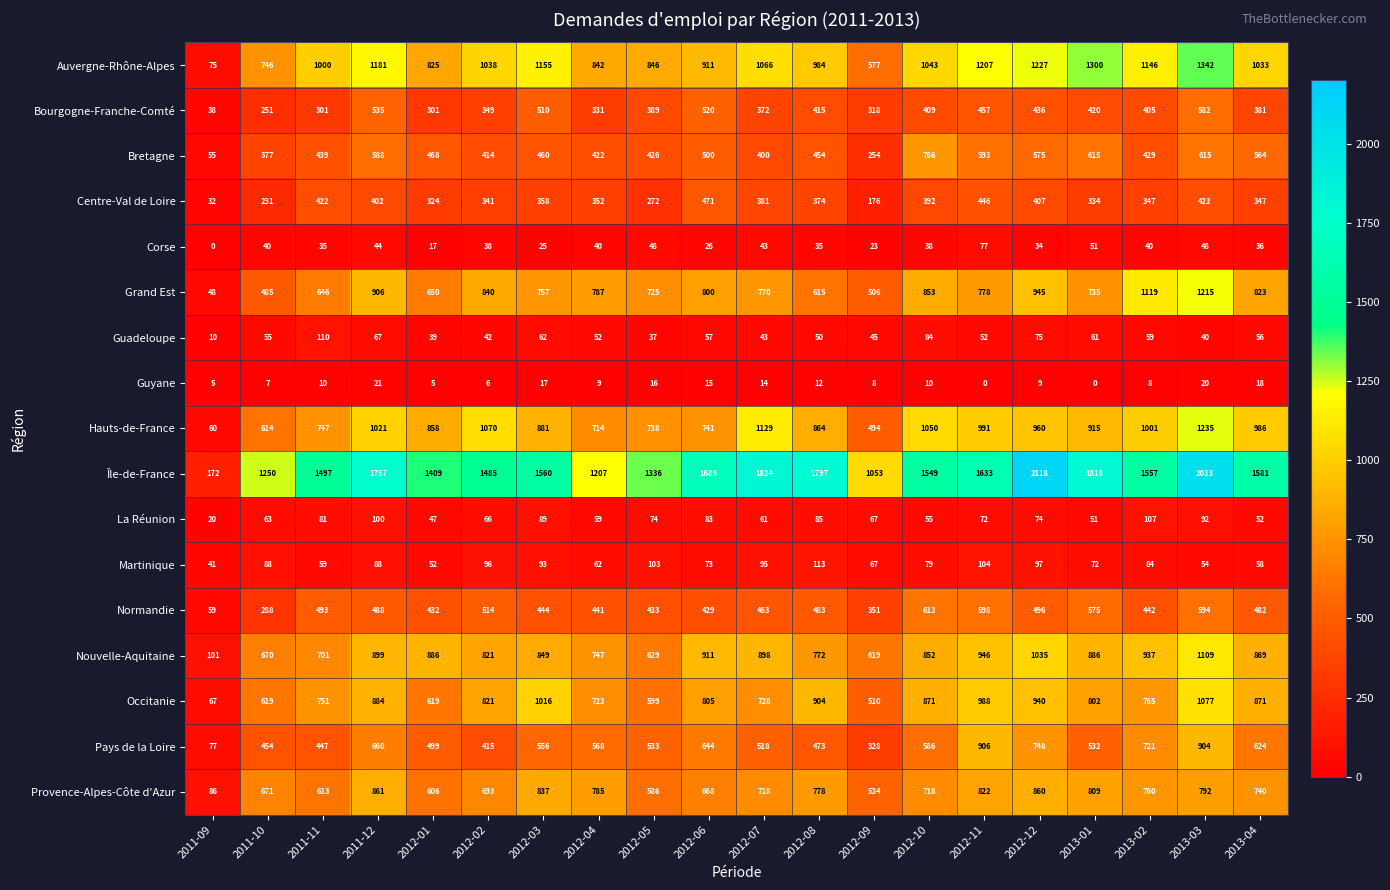

At how many categories does at least one series exceed 855?

19